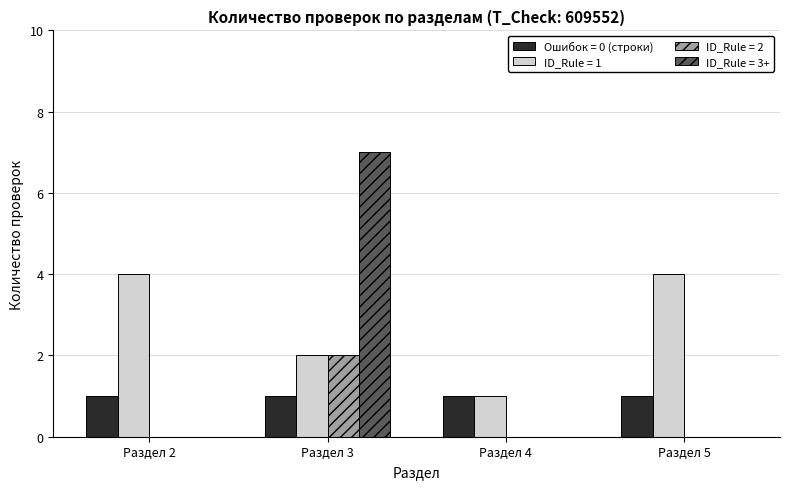

Between Раздел 3 and Раздел 5, which series saw the biggest shift?

ID_Rule = 3+